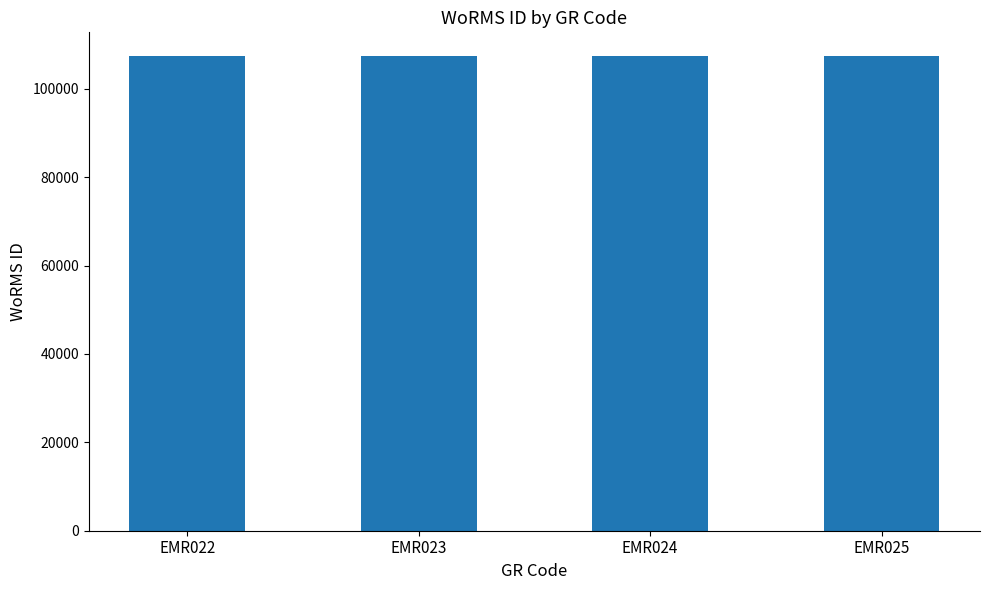

What is the ratio of the value at EMR024 to the value at EMR023?

1.0